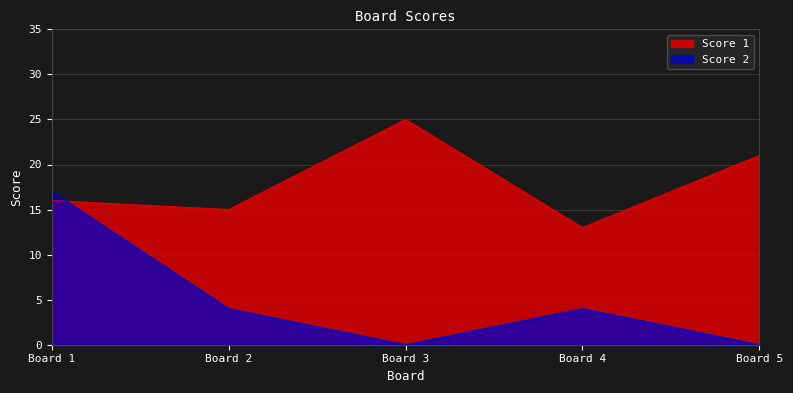

How many times do Score 1 and Score 2 cross each other?

1